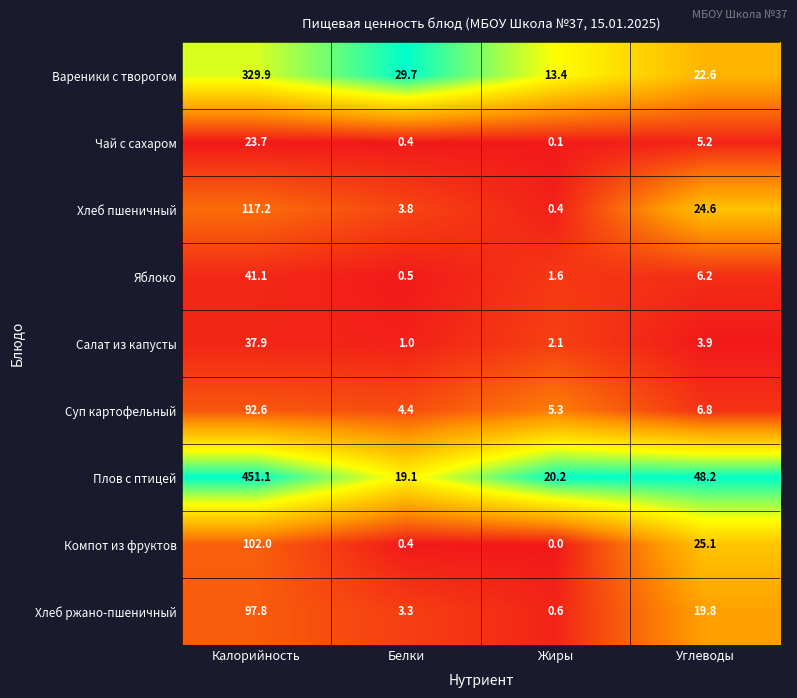

At which category is the sum across all series the highest?

Калорийность